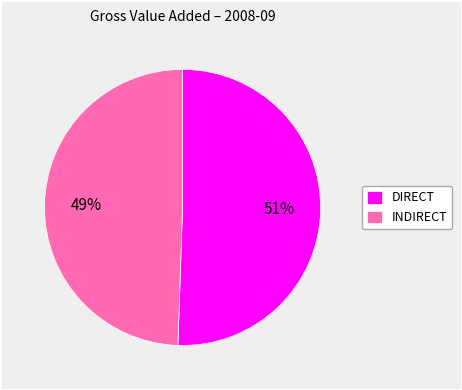

How many slices are in this pie chart?

2